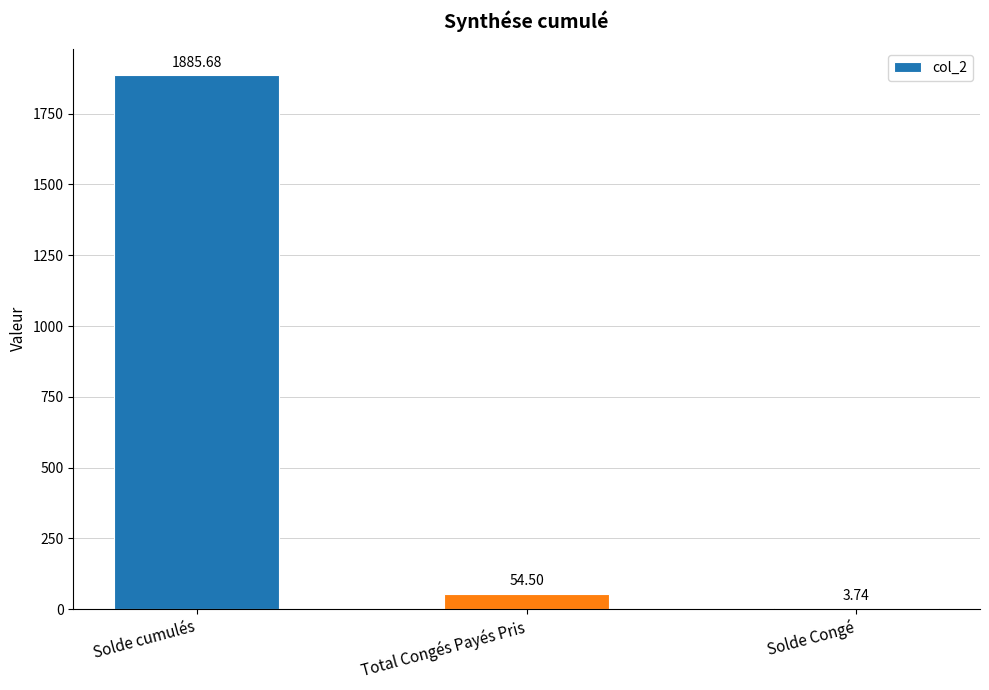

Does the chart contain stacked bars?

No